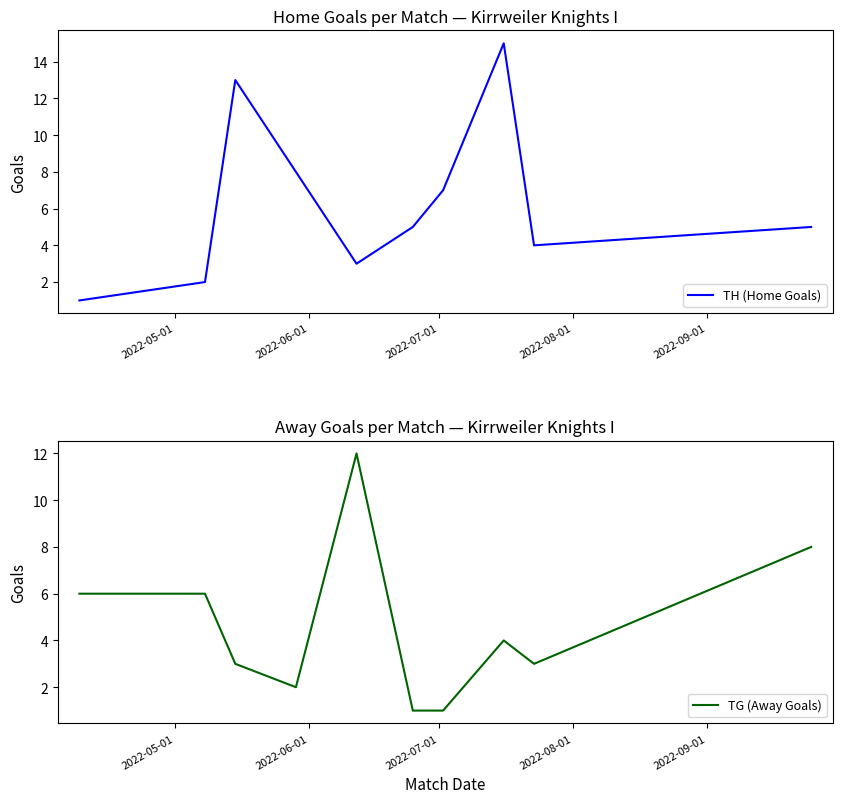

Which series ends up on top after the final intersection of TH (Home Goals) and TG (Away Goals)?

TG (Away Goals)